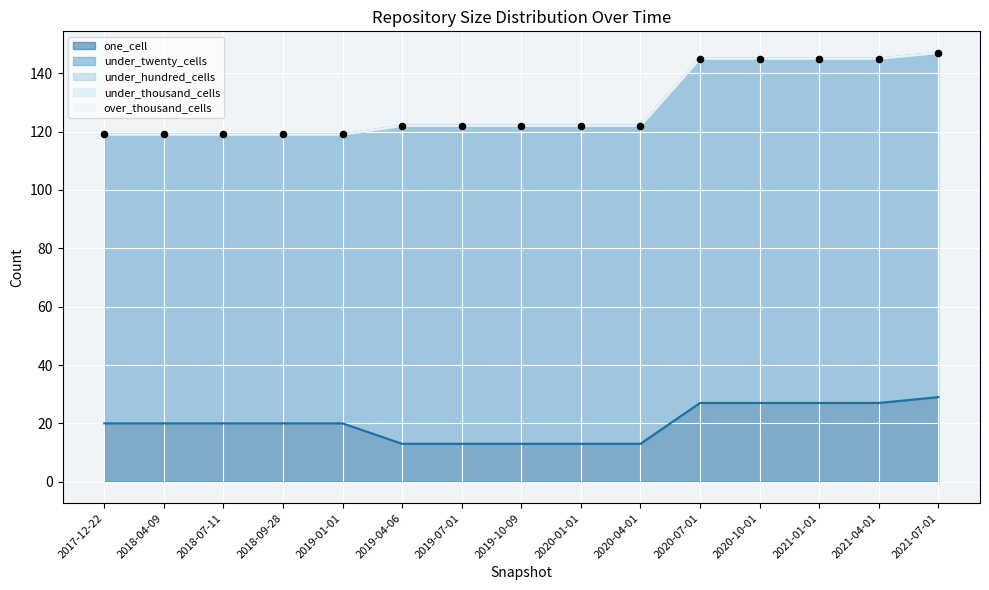

Which series reaches the maximum Y coordinate?

under_twenty_cells